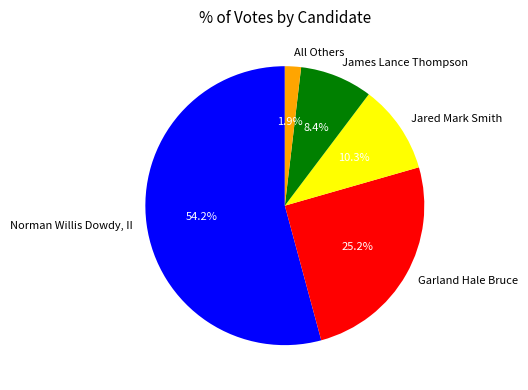

Which category has the biggest portion of the pie?

Norman Willis Dowdy, II